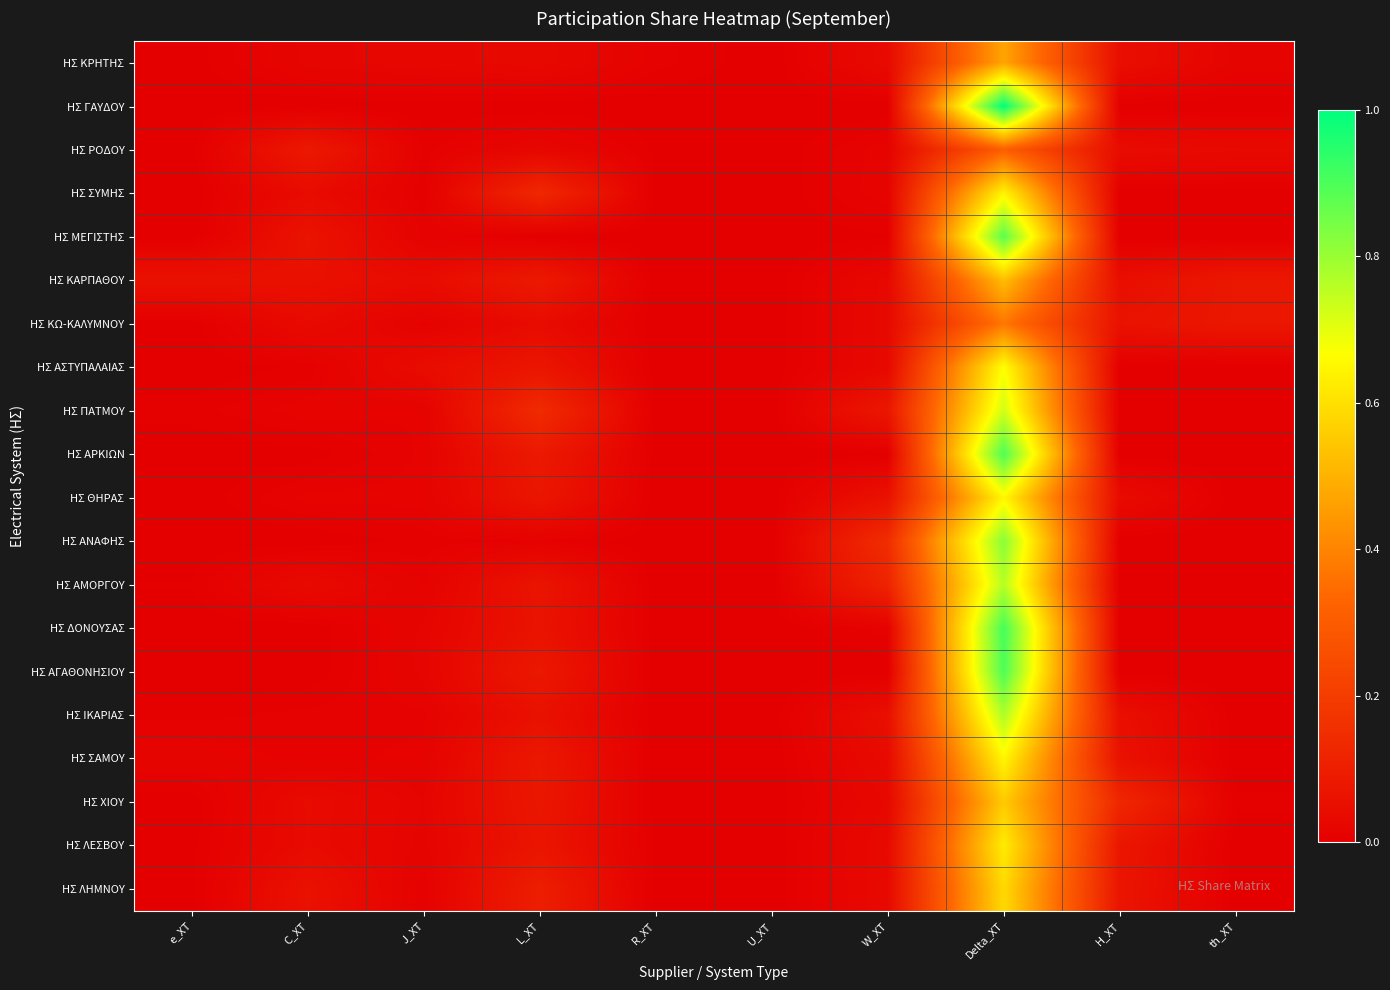

Reading left to right, what are all the values shown in this chart?

ΗΣ ΚΡΗΤΗΣ: e_XT=0.0	C_XT=0.0	J_XT=0.0	L_XT=0.0	R_XT=0.0	U_XT=0.0	W_XT=0.0	Delta_XT=0.5	H_XT=0.0	th_XT=0.0
ΗΣ ΓΑΥΔΟΥ: e_XT=0.0	C_XT=0.0	J_XT=0.0	L_XT=0.0	R_XT=0.0	U_XT=0.0	W_XT=0.0	Delta_XT=1.0	H_XT=0.0	th_XT=0.0
ΗΣ ΡΟΔΟΥ: e_XT=0.0	C_XT=0.1	J_XT=0.0	L_XT=0.0	R_XT=0.0	U_XT=0.0	W_XT=0.0	Delta_XT=0.3	H_XT=0.0	th_XT=0.0
ΗΣ ΣΥΜΗΣ: e_XT=0.0	C_XT=0.0	J_XT=0.0	L_XT=0.1	R_XT=0.0	U_XT=0.0	W_XT=0.0	Delta_XT=0.6	H_XT=0.0	th_XT=0.0
ΗΣ ΜΕΓΙΣΤΗΣ: e_XT=0.0	C_XT=0.1	J_XT=0.0	L_XT=0.0	R_XT=0.0	U_XT=0.0	W_XT=0.0	Delta_XT=0.9	H_XT=0.0	th_XT=0.0
ΗΣ ΚΑΡΠΑΘΟΥ: e_XT=0.1	C_XT=0.1	J_XT=0.0	L_XT=0.1	R_XT=0.0	U_XT=0.0	W_XT=0.0	Delta_XT=0.5	H_XT=0.0	th_XT=0.1
ΗΣ ΚΩ-ΚΑΛΥΜΝΟΥ: e_XT=0.0	C_XT=0.0	J_XT=0.0	L_XT=0.0	R_XT=0.0	U_XT=0.0	W_XT=0.0	Delta_XT=0.4	H_XT=0.1	th_XT=0.1
ΗΣ ΑΣΤΥΠΑΛΑΙΑΣ: e_XT=0.0	C_XT=0.0	J_XT=0.0	L_XT=0.1	R_XT=0.0	U_XT=0.0	W_XT=0.0	Delta_XT=0.7	H_XT=0.0	th_XT=0.0
ΗΣ ΠΑΤΜΟΥ: e_XT=0.0	C_XT=0.0	J_XT=0.0	L_XT=0.1	R_XT=0.0	U_XT=0.0	W_XT=0.1	Delta_XT=0.7	H_XT=0.0	th_XT=0.0
ΗΣ ΑΡΚΙΩΝ: e_XT=0.0	C_XT=0.0	J_XT=0.0	L_XT=0.1	R_XT=0.0	U_XT=0.0	W_XT=0.0	Delta_XT=0.9	H_XT=0.0	th_XT=0.0
ΗΣ ΘΗΡΑΣ: e_XT=0.0	C_XT=0.0	J_XT=0.0	L_XT=0.1	R_XT=0.0	U_XT=0.0	W_XT=0.1	Delta_XT=0.7	H_XT=0.0	th_XT=0.0
ΗΣ ΑΝΑΦΗΣ: e_XT=0.0	C_XT=0.0	J_XT=0.0	L_XT=0.0	R_XT=0.0	U_XT=0.0	W_XT=0.1	Delta_XT=0.8	H_XT=0.0	th_XT=0.0
ΗΣ ΑΜΟΡΓΟΥ: e_XT=0.0	C_XT=0.0	J_XT=0.0	L_XT=0.1	R_XT=0.0	U_XT=0.0	W_XT=0.1	Delta_XT=0.8	H_XT=0.0	th_XT=0.0
ΗΣ ΔΟΝΟΥΣΑΣ: e_XT=0.0	C_XT=0.0	J_XT=0.0	L_XT=0.1	R_XT=0.0	U_XT=0.0	W_XT=0.0	Delta_XT=0.9	H_XT=0.0	th_XT=0.0
ΗΣ ΑΓΑΘΟΝΗΣΙΟΥ: e_XT=0.0	C_XT=0.0	J_XT=0.0	L_XT=0.1	R_XT=0.0	U_XT=0.0	W_XT=0.0	Delta_XT=0.9	H_XT=0.0	th_XT=0.0
ΗΣ ΙΚΑΡΙΑΣ: e_XT=0.0	C_XT=0.0	J_XT=0.0	L_XT=0.1	R_XT=0.0	U_XT=0.0	W_XT=0.1	Delta_XT=0.8	H_XT=0.1	th_XT=0.0
ΗΣ ΣΑΜΟΥ: e_XT=0.0	C_XT=0.0	J_XT=0.0	L_XT=0.1	R_XT=0.0	U_XT=0.0	W_XT=0.0	Delta_XT=0.6	H_XT=0.1	th_XT=0.0
ΗΣ ΧΙΟΥ: e_XT=0.0	C_XT=0.0	J_XT=0.0	L_XT=0.1	R_XT=0.0	U_XT=0.0	W_XT=0.0	Delta_XT=0.6	H_XT=0.1	th_XT=0.0
ΗΣ ΛΕΣΒΟΥ: e_XT=0.0	C_XT=0.0	J_XT=0.0	L_XT=0.1	R_XT=0.0	U_XT=0.0	W_XT=0.0	Delta_XT=0.6	H_XT=0.1	th_XT=0.0
ΗΣ ΛΗΜΝΟΥ: e_XT=0.0	C_XT=0.1	J_XT=0.0	L_XT=0.1	R_XT=0.0	U_XT=0.0	W_XT=0.0	Delta_XT=0.6	H_XT=0.1	th_XT=0.0